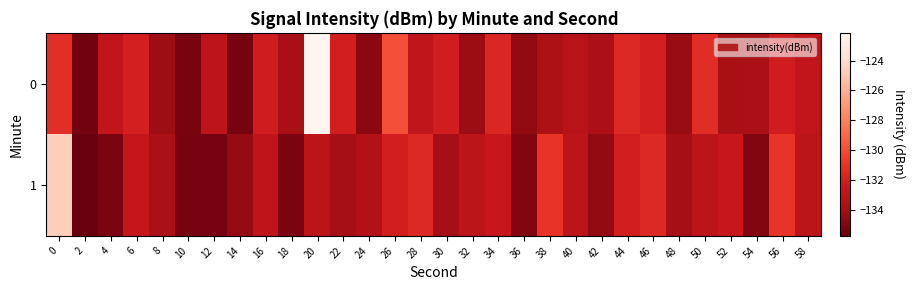

Reading left to right, extract all data points from this chart.

0: 0=-131.3	2=-135.4	4=-132.7	6=-132.0	8=-134.2	10=-135.2	12=-133.0	14=-135.3	16=-132.1	18=-133.8	20=-122.1	22=-132.0	24=-134.7	26=-129.9	28=-132.8	30=-132.1	32=-134.3	34=-131.6	36=-134.5	38=-133.7	40=-133.2	42=-133.7	44=-131.5	46=-132.0	48=-134.4	50=-131.3	52=-133.8	54=-133.7	56=-132.1	58=-132.7
1: 0=-124.7	2=-135.8	4=-135.2	6=-132.6	8=-133.8	10=-135.3	12=-135.3	14=-134.5	16=-132.9	18=-135.2	20=-133.0	22=-134.0	24=-133.5	26=-132.0	28=-131.5	30=-134.0	32=-133.0	34=-132.5	36=-135.0	38=-131.0	40=-133.0	42=-134.5	44=-132.0	46=-131.5	48=-134.0	50=-133.0	52=-132.5	54=-135.0	56=-131.0	58=-133.0